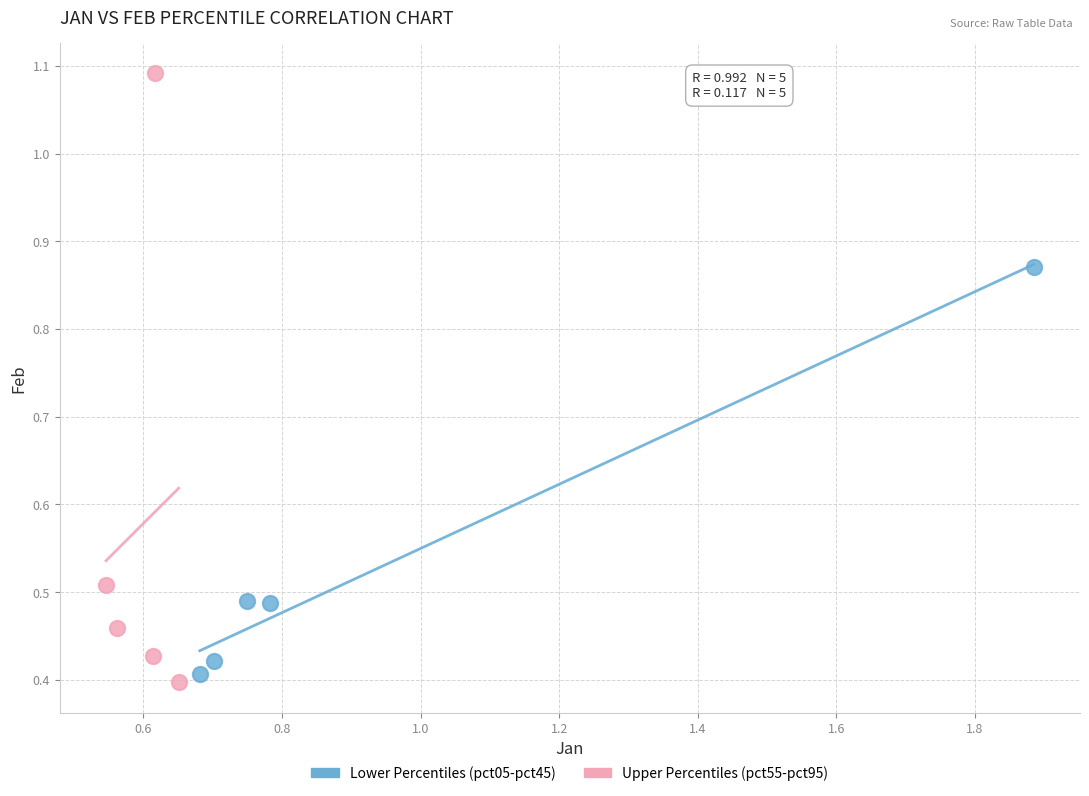

Which series has the widest spread of Y values?

Upper Percentiles (pct55-pct95)